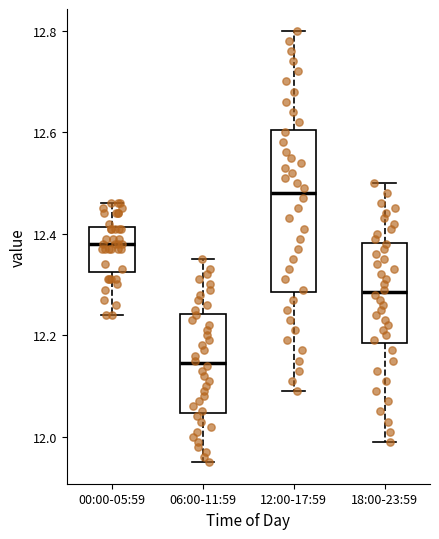

Which box is the tallest, from its lower edge to its upper edge?

12:00-17:59